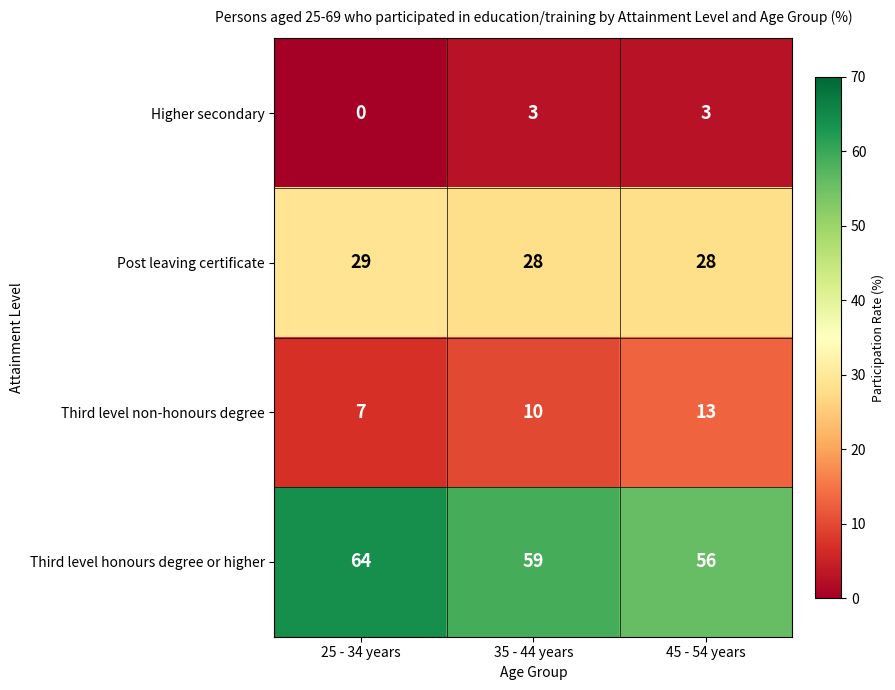

At how many categories does at least one series exceed 46?

3